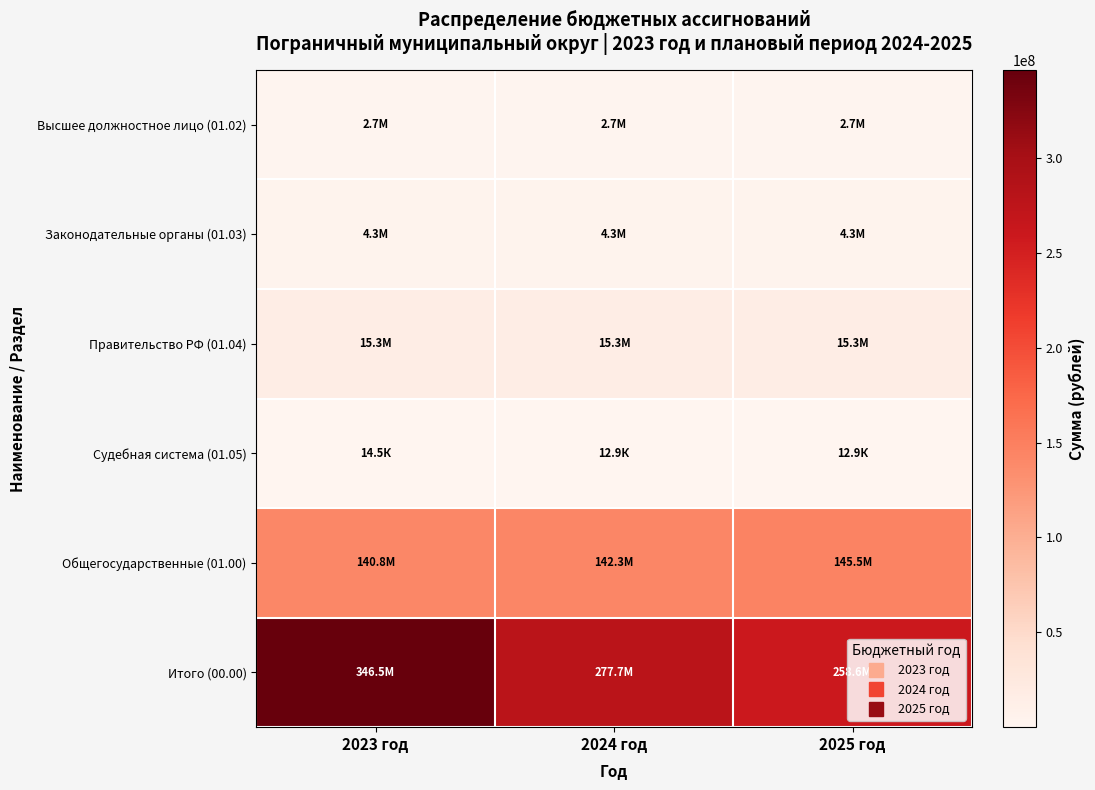

At which category is the sum across all series the highest?

2023 год